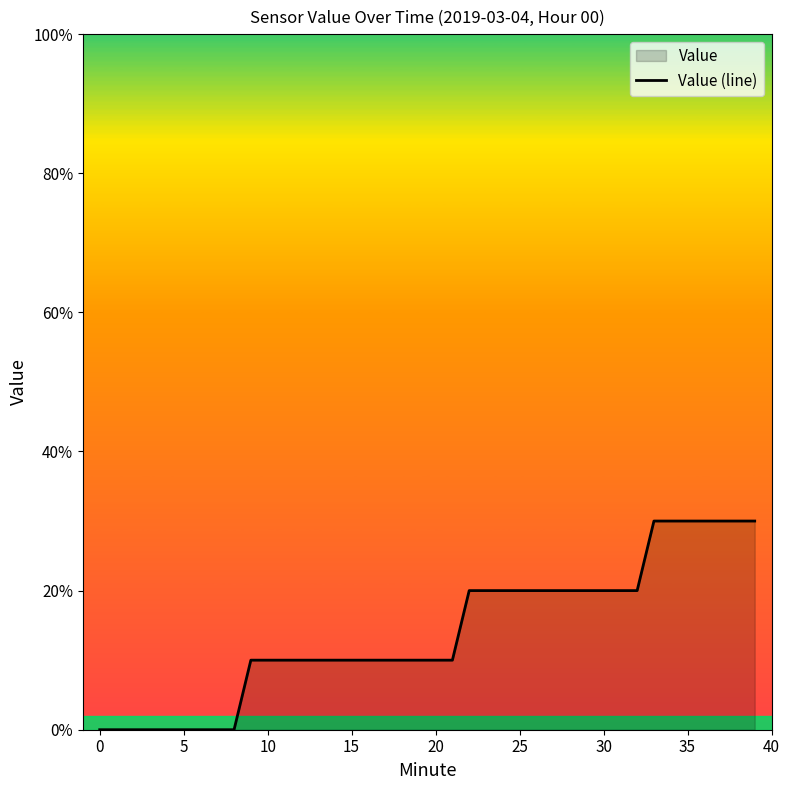

Read the value at 32.

0.2